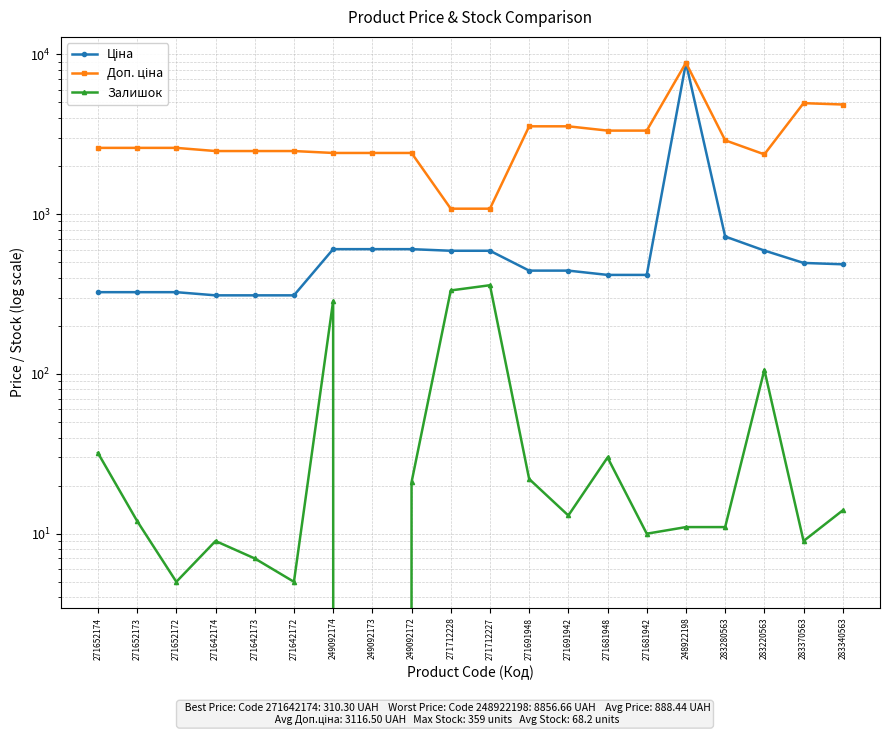

Reading left to right, transcribe all the data shown in this chart.

Ціна: 324.8	324.8	324.8	310.3	310.3	310.3	603.7	603.7	603.7	589.9	589.9	443.1	443.1	416.6	416.6	8856.7	724.5	591.6	495.0	485.4
Доп. ціна: 2598.3	2598.3	2598.3	2482.4	2482.4	2482.4	2414.8	2414.8	2414.8	1081.7	1081.7	3545.0	3545.0	3332.5	3332.5	8856.7	2897.8	2366.5	4950.4	4853.8
Залишок: 32.0	12.0	5.0	9.0	7.0	5.0	286.0	0.0	21.0	333.0	359.0	22.0	13.0	30.0	10.0	11.0	11.0	106.0	9.0	14.0